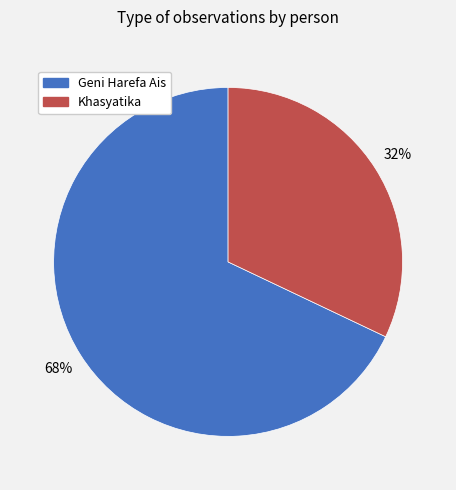

What is the smallest slice in the pie chart?

Khasyatika